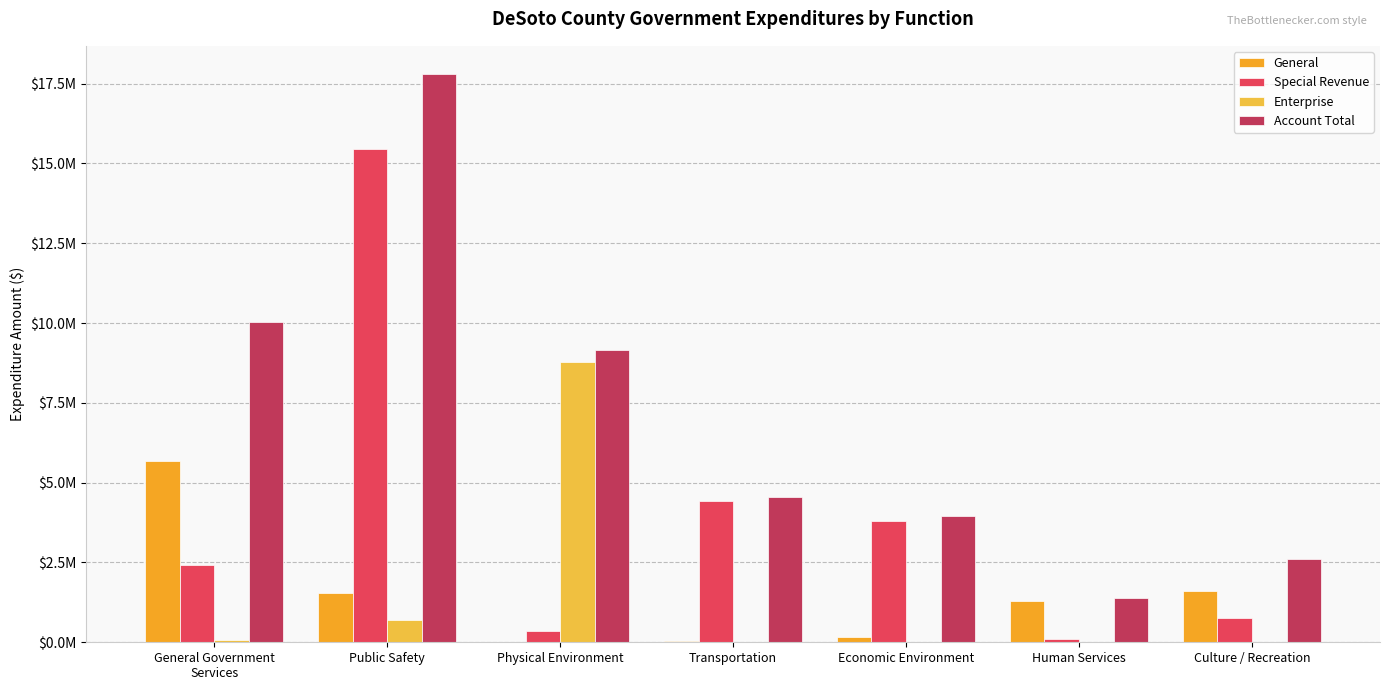

What is the lowest value of the General series?

11491